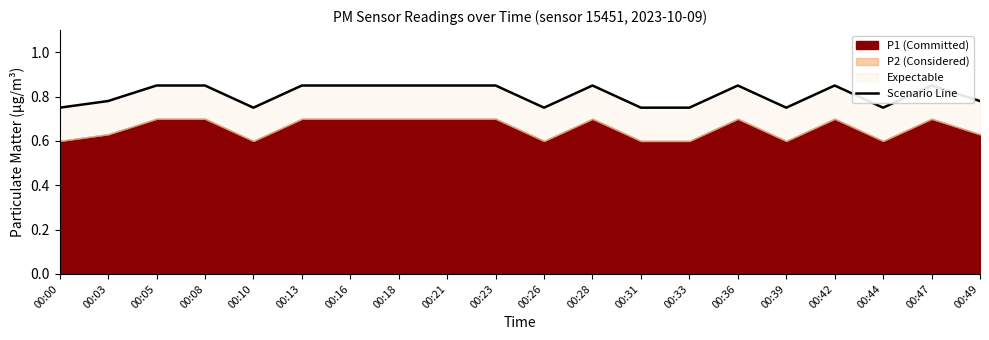

Reading right to left, list all the values displayed in this chart.

00:49=0.8	00:47=0.8	00:44=0.8	00:42=0.8	00:39=0.8	00:36=0.8	00:33=0.8	00:31=0.8	00:28=0.8	00:26=0.8	00:23=0.8	00:21=0.8	00:18=0.8	00:16=0.8	00:13=0.8	00:10=0.8	00:08=0.8	00:05=0.8	00:03=0.8	00:00=0.8